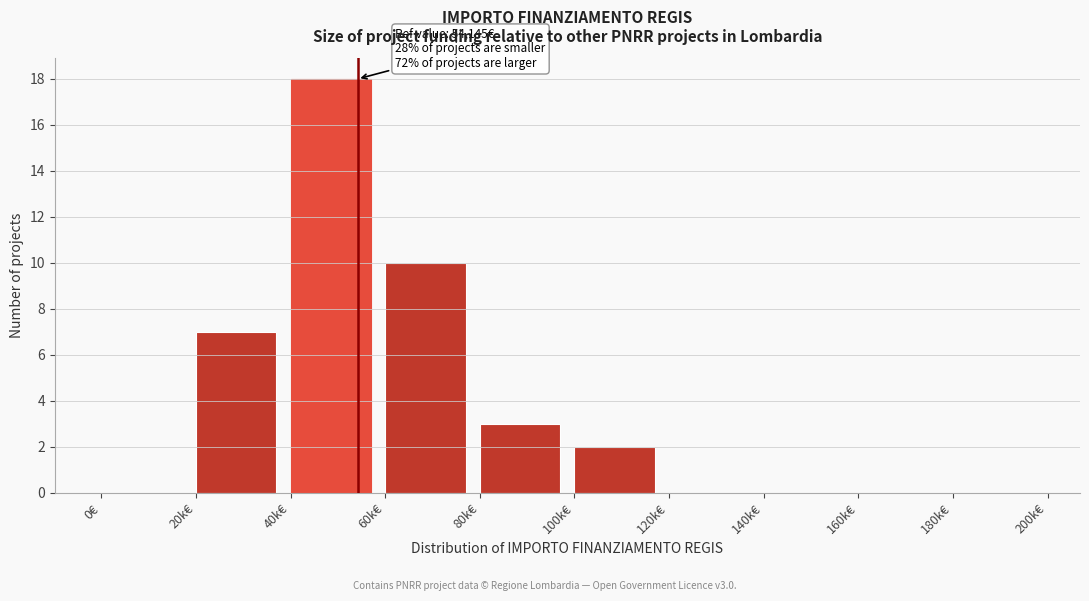

Reading left to right, transcribe all the data shown in this chart.

0€=0	20k€=7	40k€=18	60k€=10	80k€=3	100k€=2	120k€=0	140k€=0	160k€=0	180k€=0